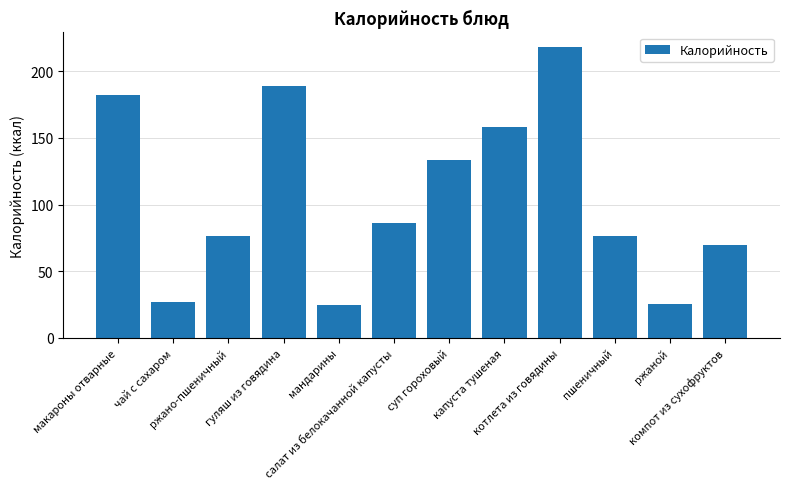

Where is the data nearest to the value 121?

суп гороховый